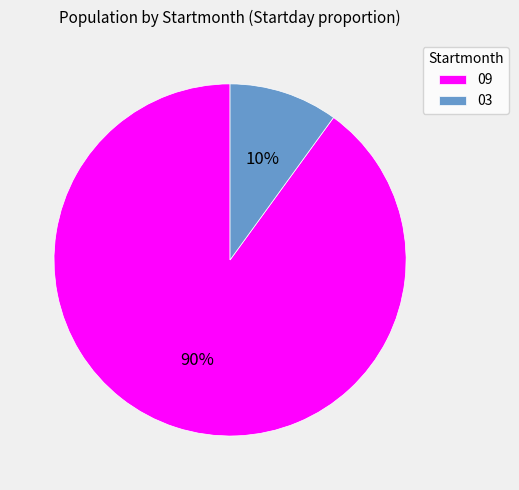

What percentage is the 03 slice, to the nearest percent?

10%